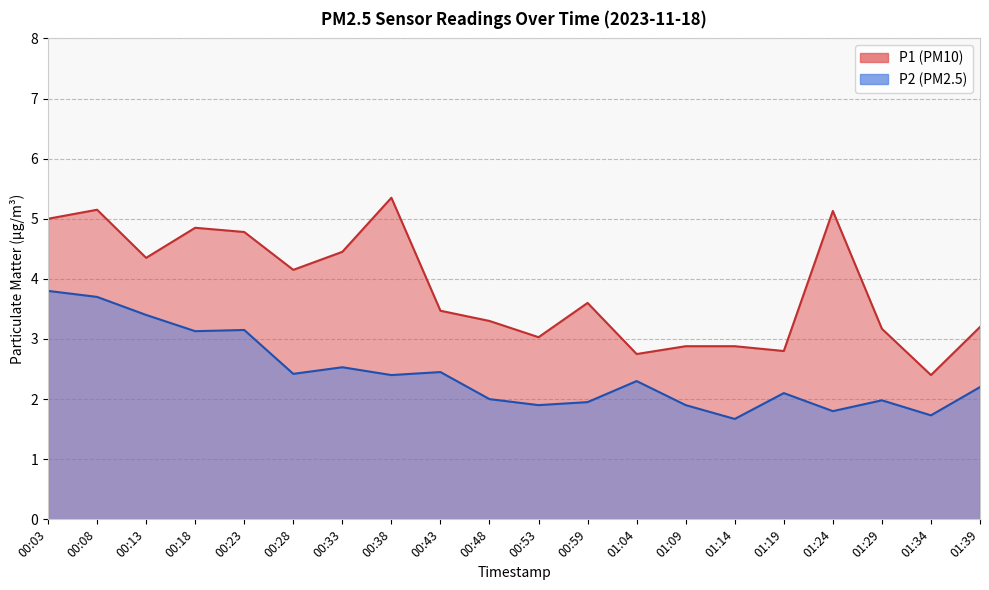

Which category has the lowest value across all series?

01:14